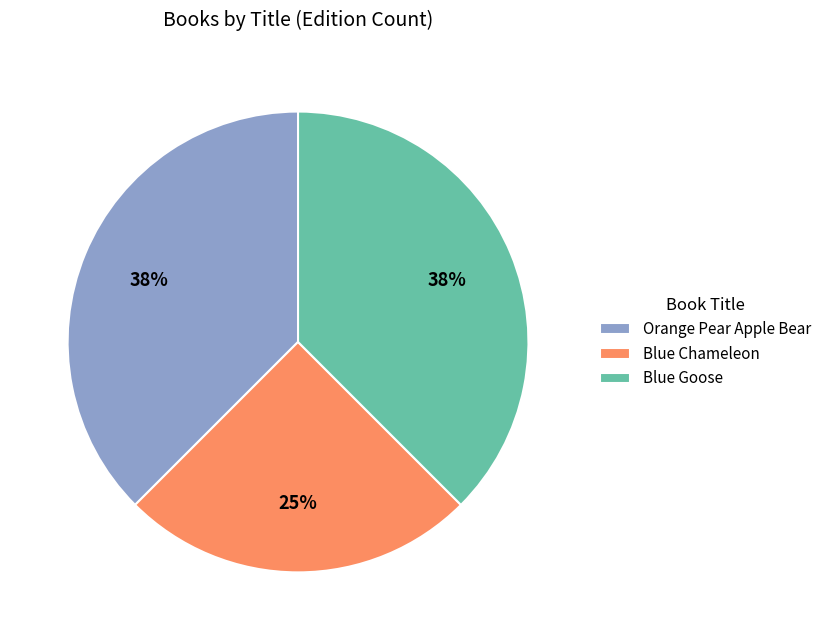

Does Orange Pear Apple Bear account for over 50% of the chart?

No